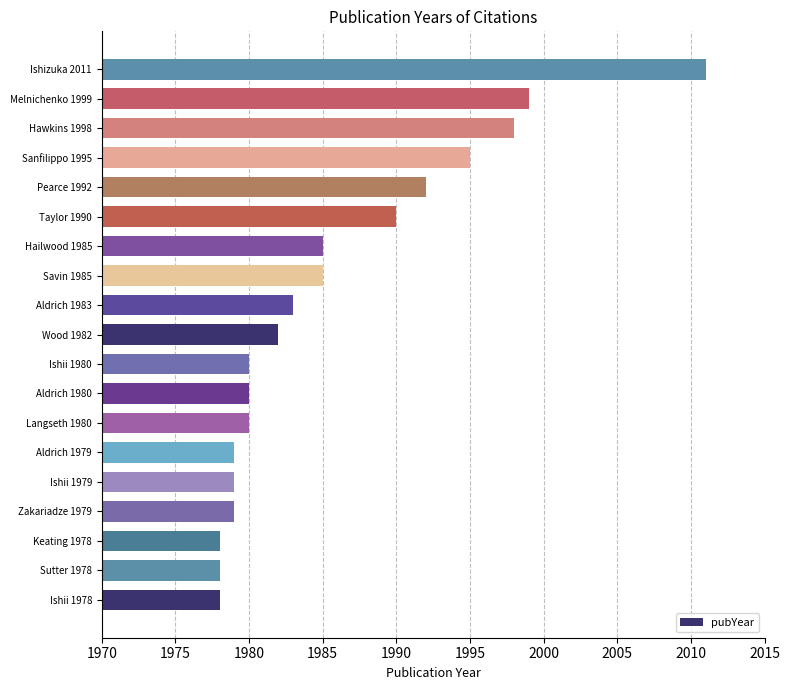

Which label corresponds to the largest value in the chart?

Ishizuka 2011